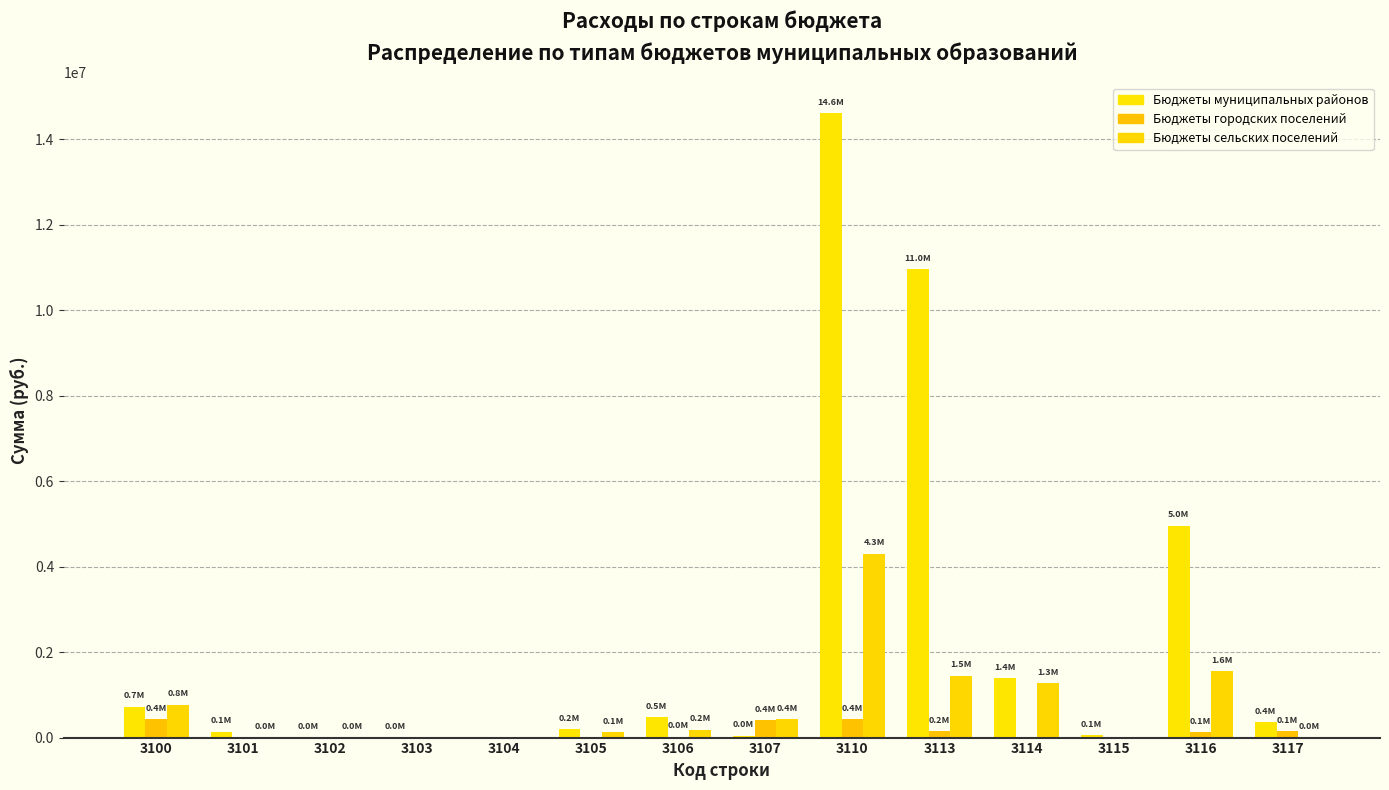

How many data points does each series have?

14